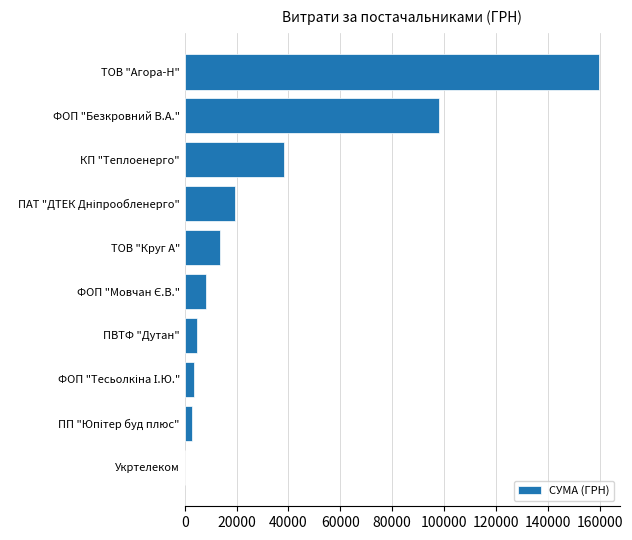

Which label corresponds to the largest value in the chart?

ТОВ "Агора-Н"